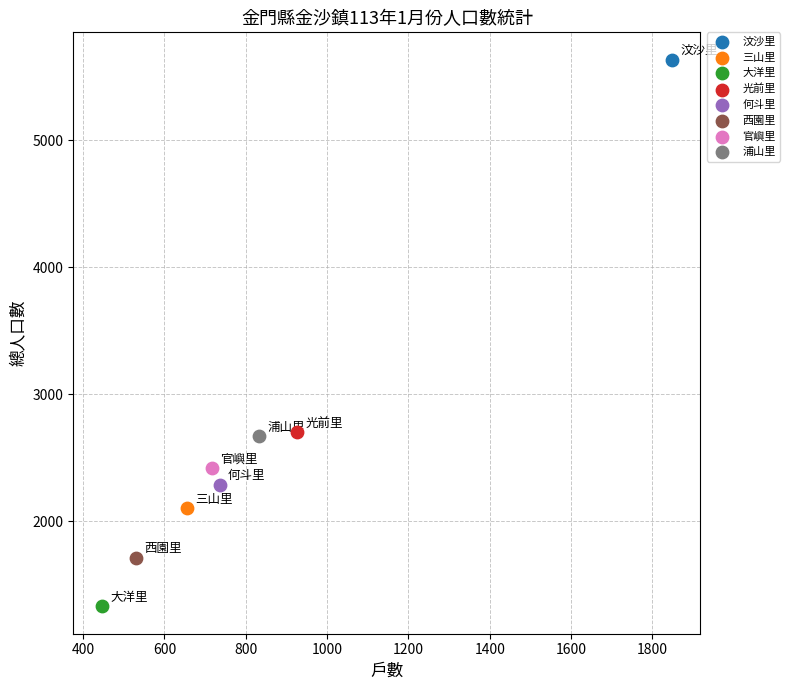

What are all the series names shown in the legend?

汶沙里, 三山里, 大洋里, 光前里, 何斗里, 西園里, 官嶼里, 浦山里